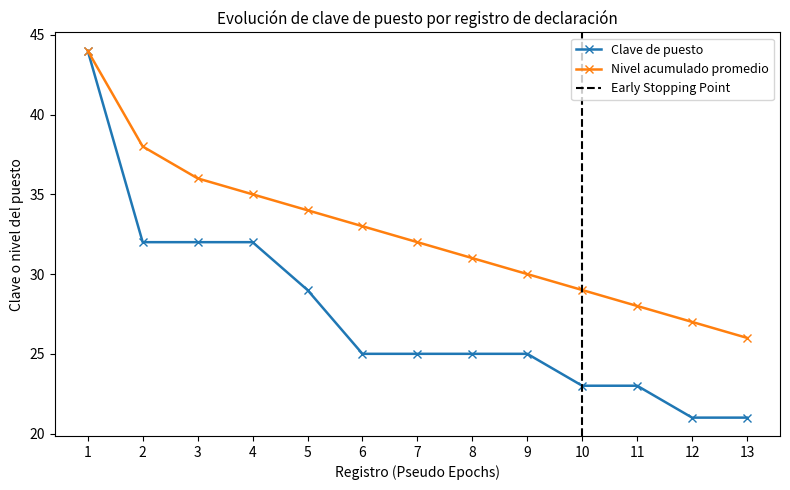

What is the total value across all series at 1?

88